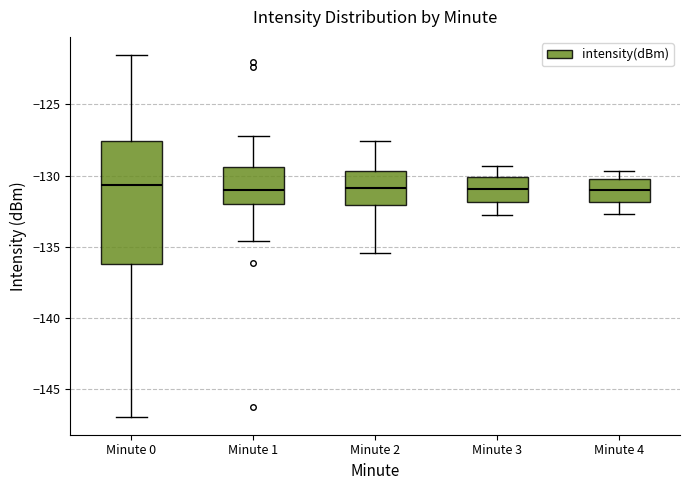

Reading left to right, transcribe this box plot: for each box, give where its median line is, the range the box spans, and where its two whiskers end, as read against the y-axis. The values are not printed on the chart, so give them approximately, as read against the axis.

Minute 0: median -130.5, box -136.0 to -127.5, whiskers -147.0 to -121.5
Minute 1: median -131.0, box -132.0 to -129.5, whiskers -134.5 to -127.0
Minute 2: median -131.0, box -132.0 to -129.5, whiskers -135.5 to -127.5
Minute 3: median -131.0, box -132.0 to -130.0, whiskers -133.0 to -129.5
Minute 4: median -131.0, box -132.0 to -130.0, whiskers -132.5 to -129.5